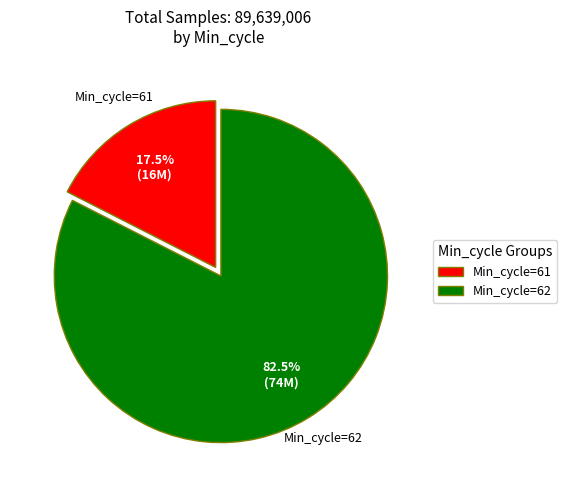

How many slices are in this pie chart?

2